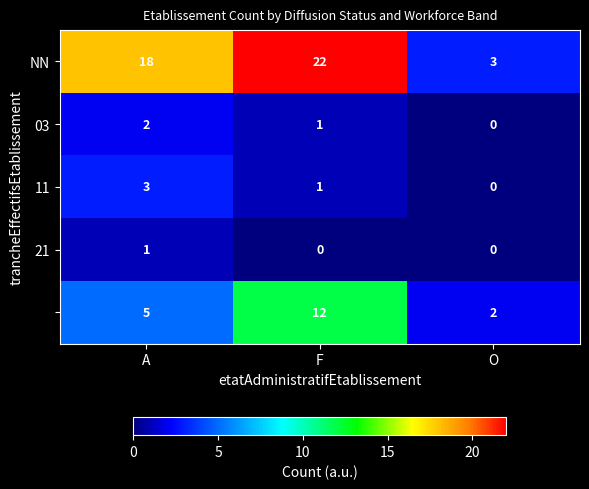

What is the total value across all series at F?

36